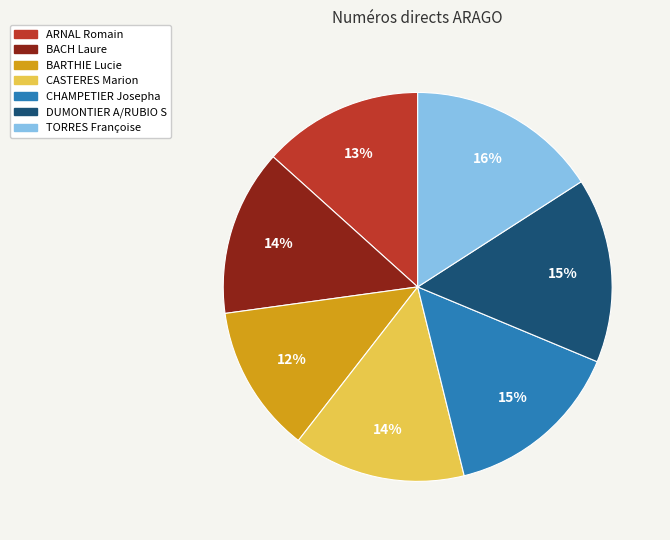

How many segments does this pie chart have?

7